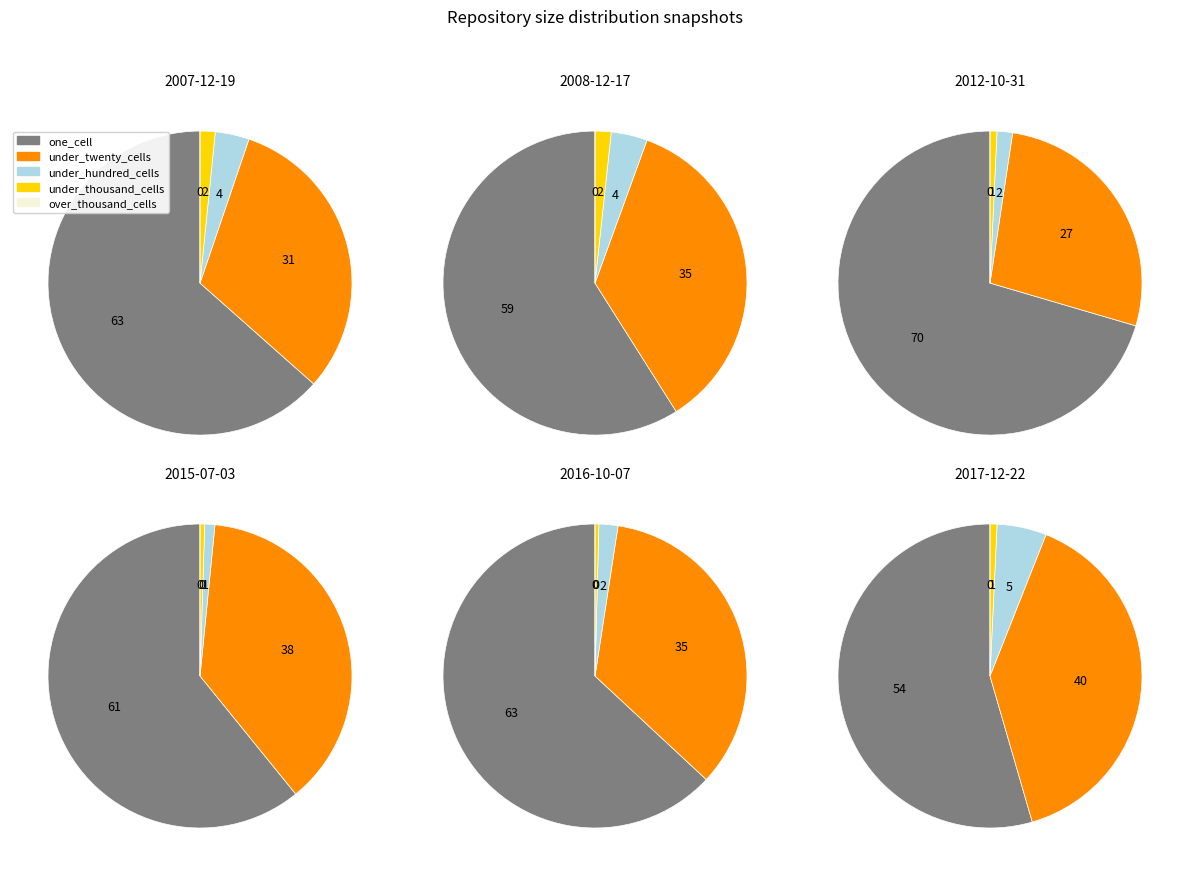

What percentage is NOT represented by 2?

97.1%